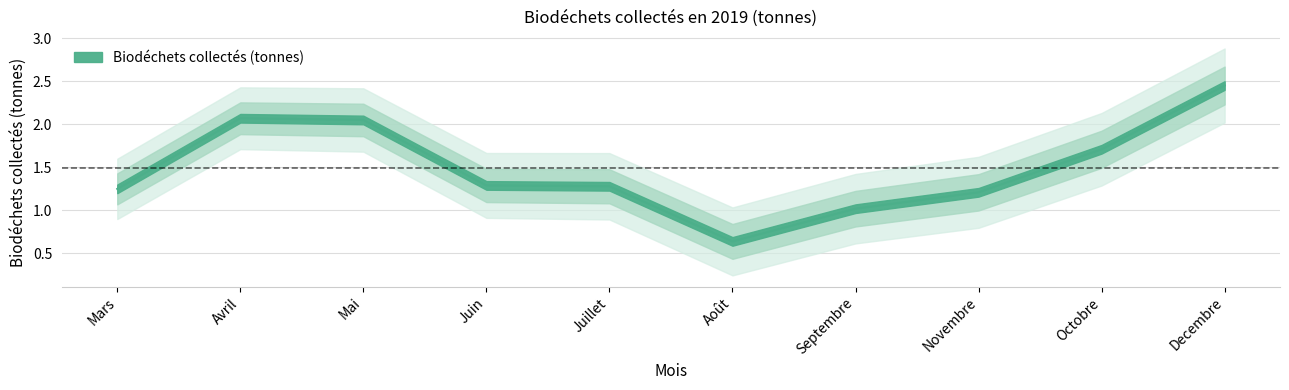

What is the difference between the maximum and second lowest values?

1.4